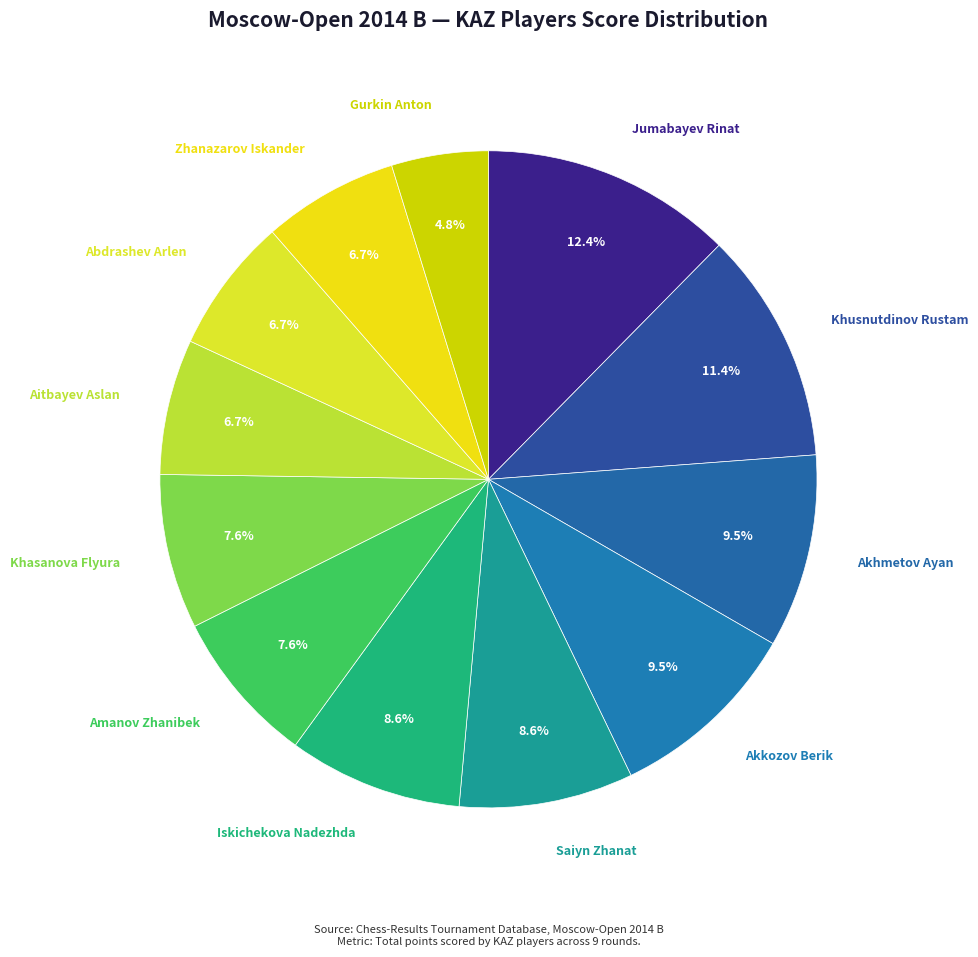

Which slice is the smallest?

Gurkin Anton